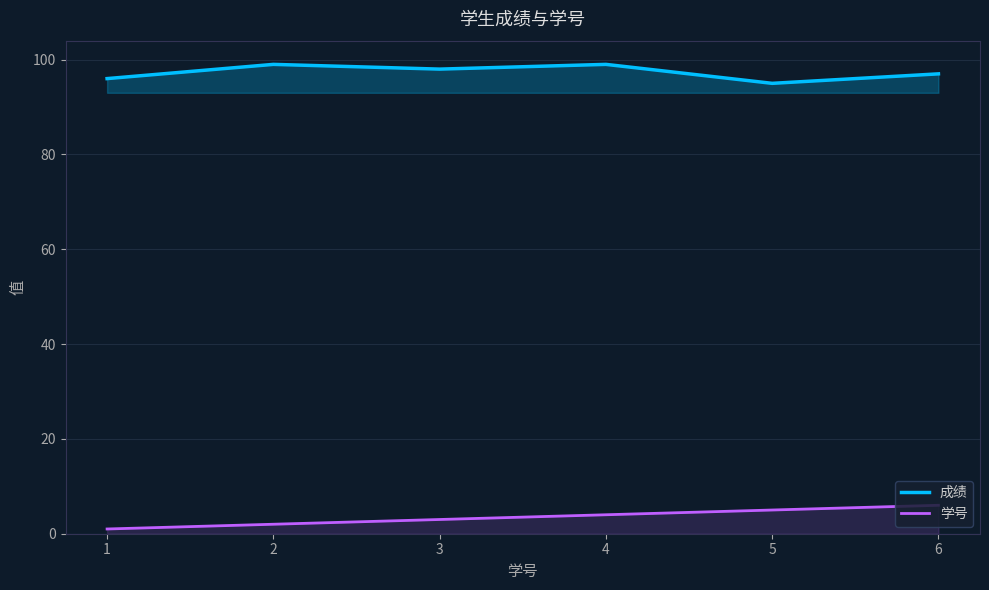

Reading left to right, what are all the values shown in this chart?

成绩: 96	99	98	99	95	97
学号: 1	2	3	4	5	6